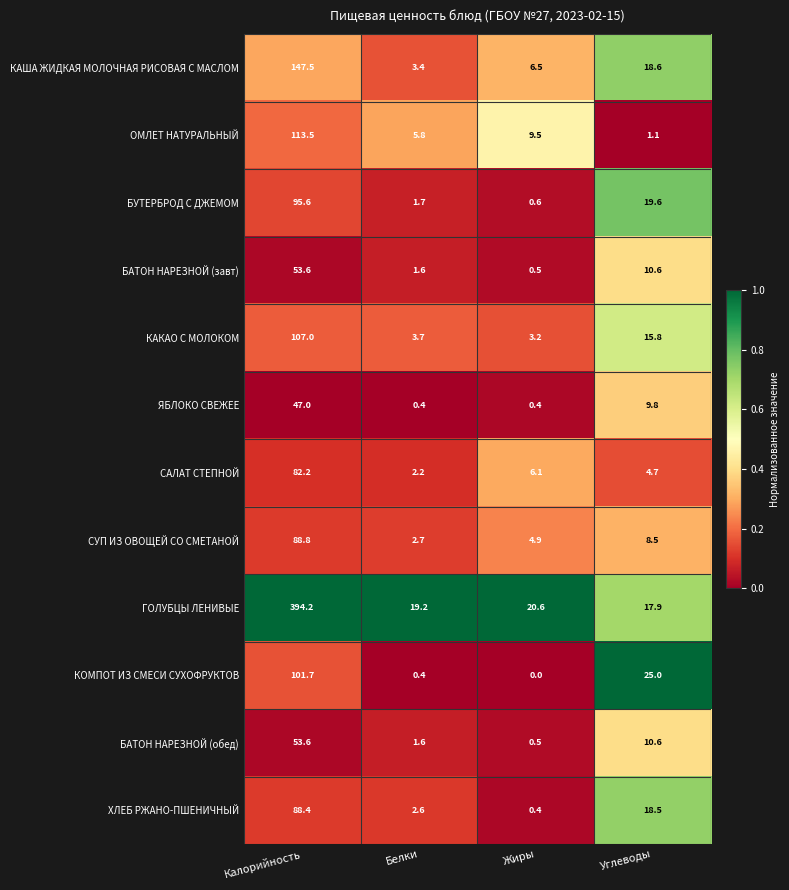

Where is САЛАТ СТЕПНОЙ nearest to the value 42?

Жиры